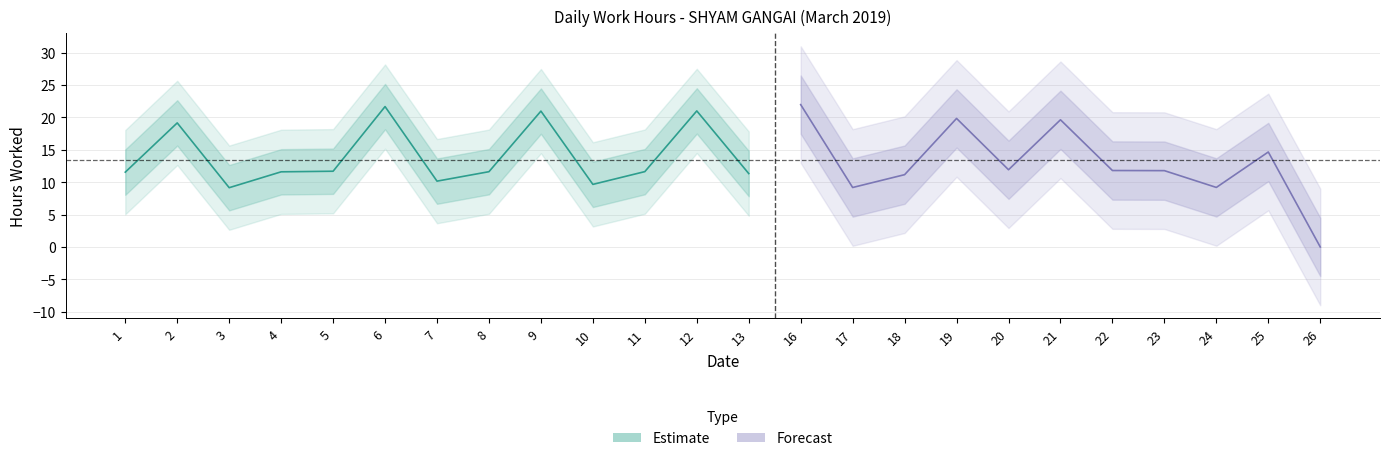

True or false: there are more than 2 points higher than both neighbors.

True